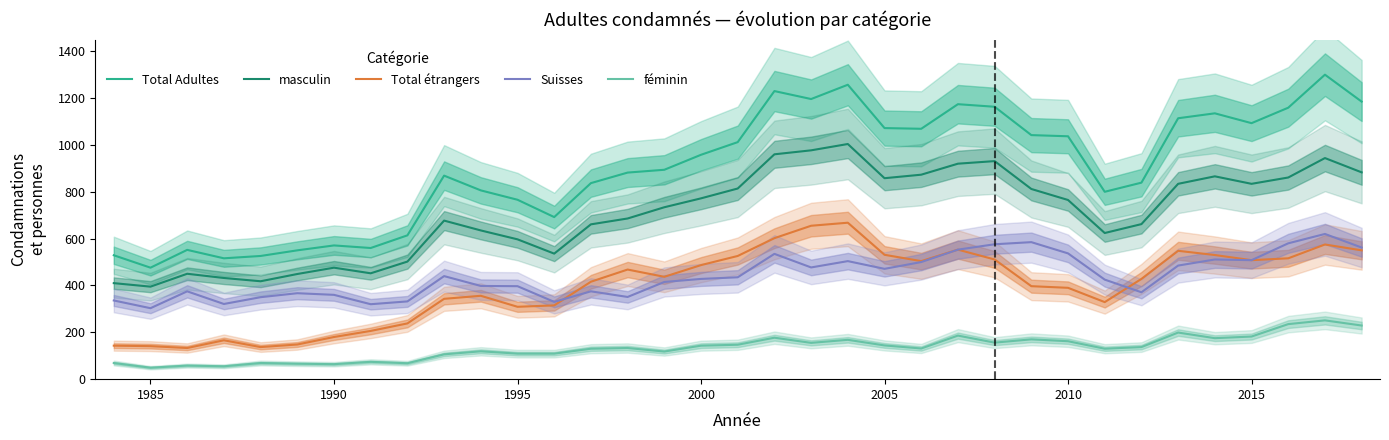

Which series has the largest total across all categories?

Total Adultes